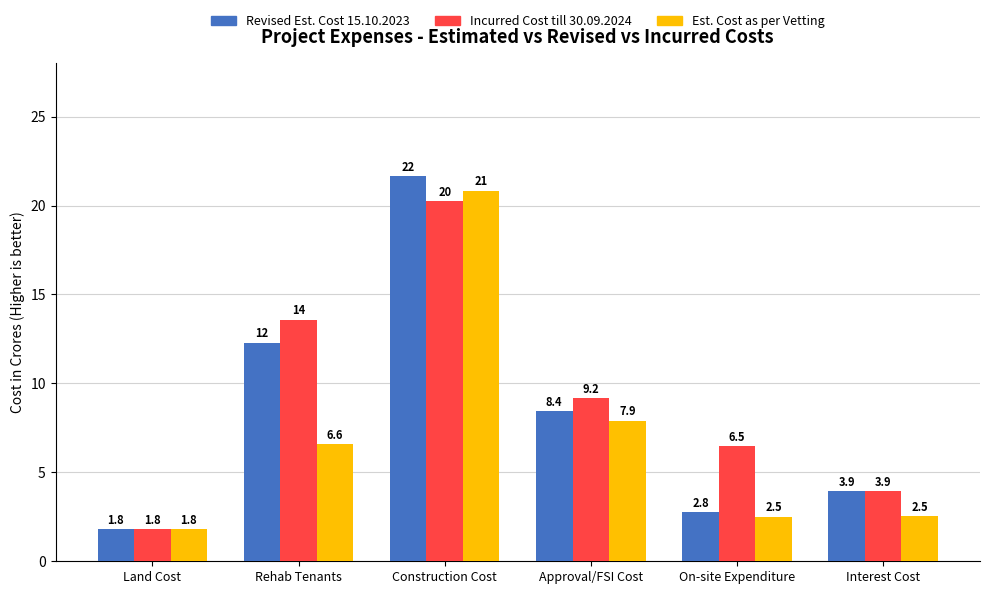

What is the total value across all series at Land Cost?

5.4